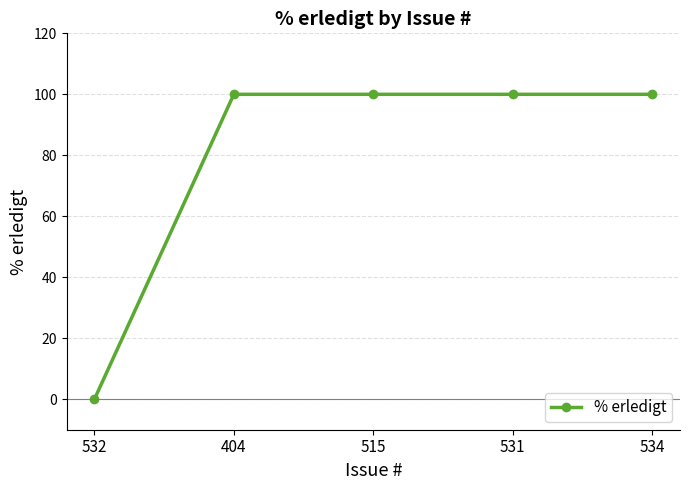

What is the difference between the second highest and minimum values?

100